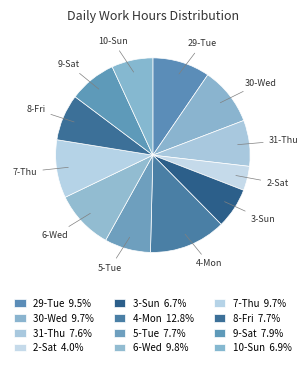

Is the sum of 4-Mon and 30-Wed greater than half?

No